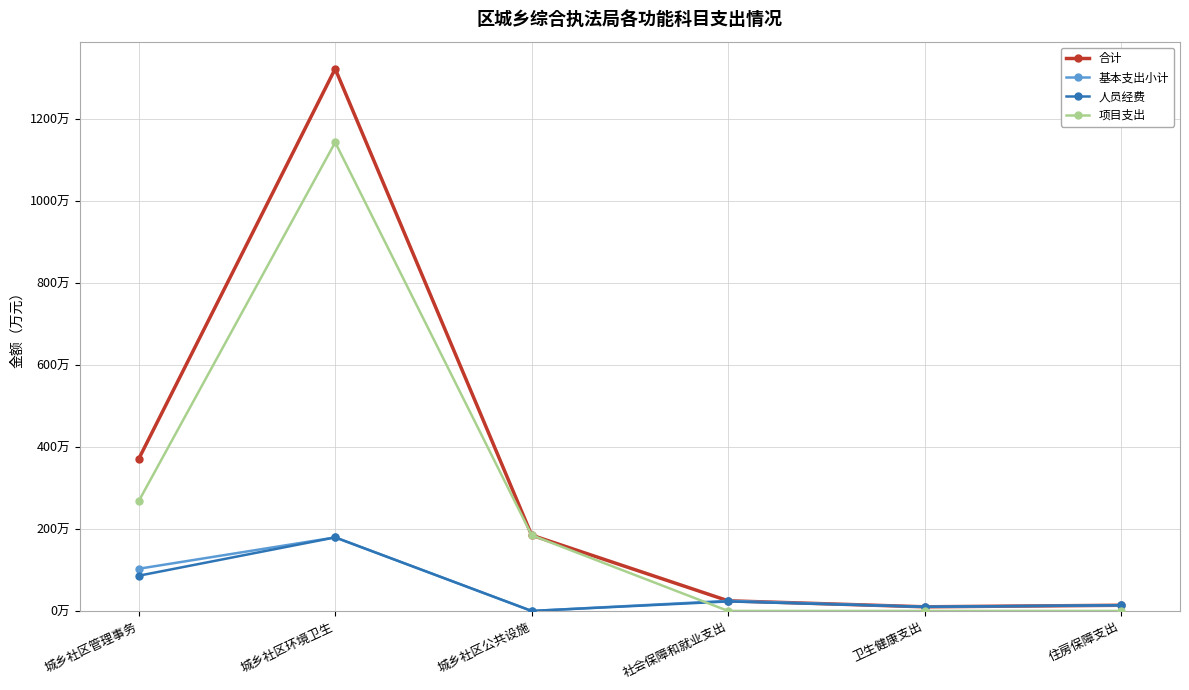

What are all the series names shown in the legend?

合计, 基本支出小计, 人员经费, 项目支出